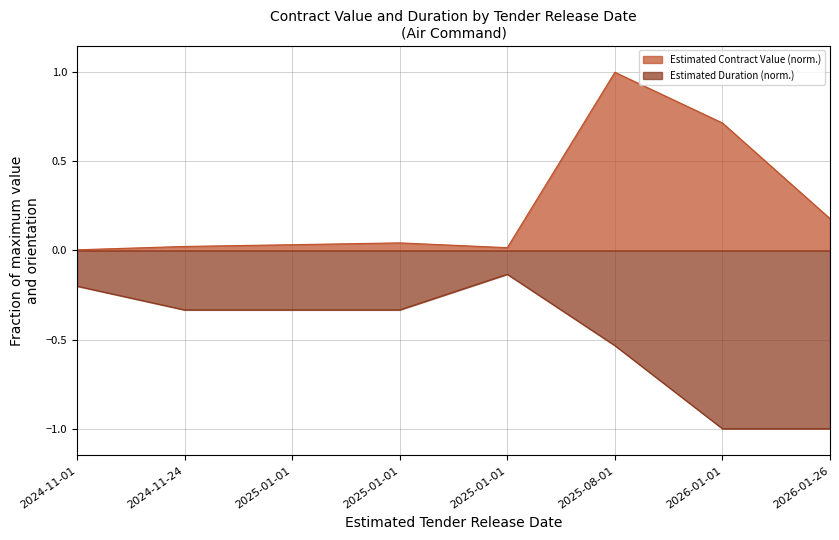

What is the total value across all series at 2025-01-01?

-0.3